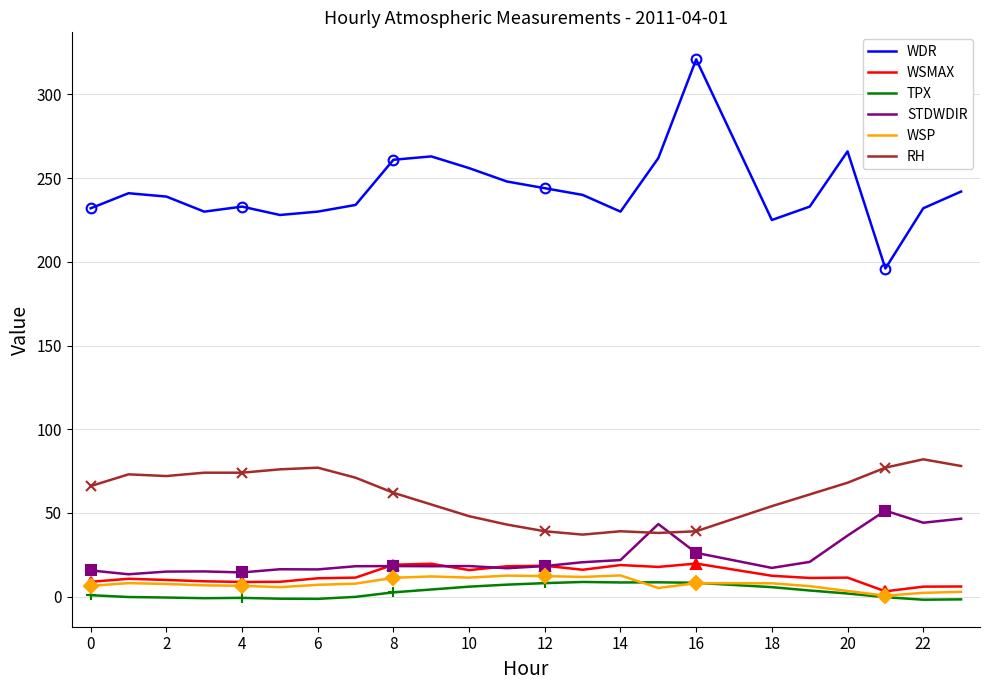

What is the value of the TPX point at the 1st from the left?

0.8